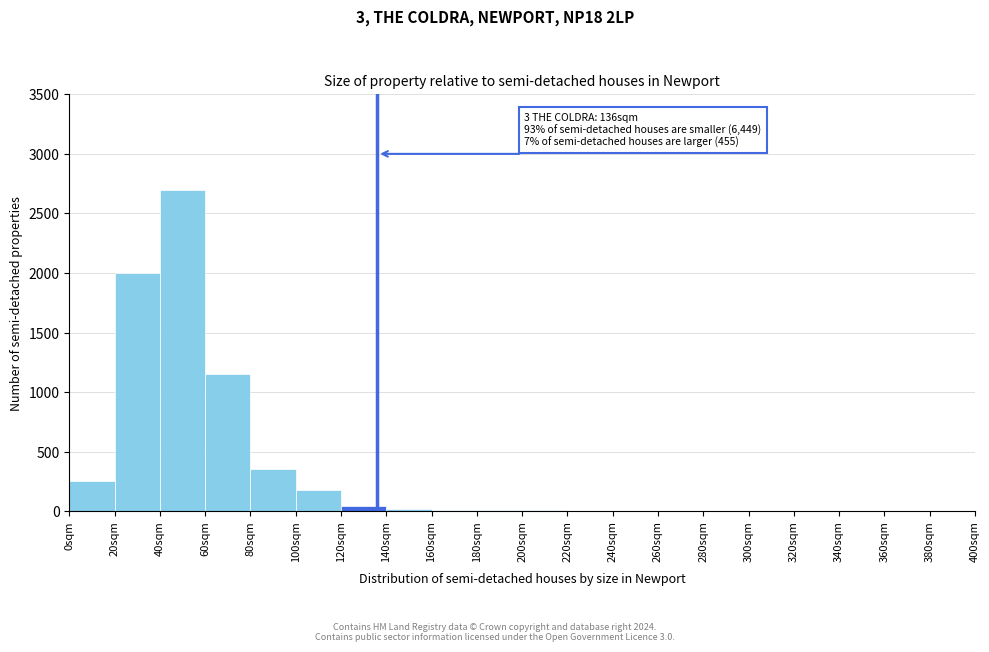

Over which range of the x-axis is the bar tallest?

40 to 60